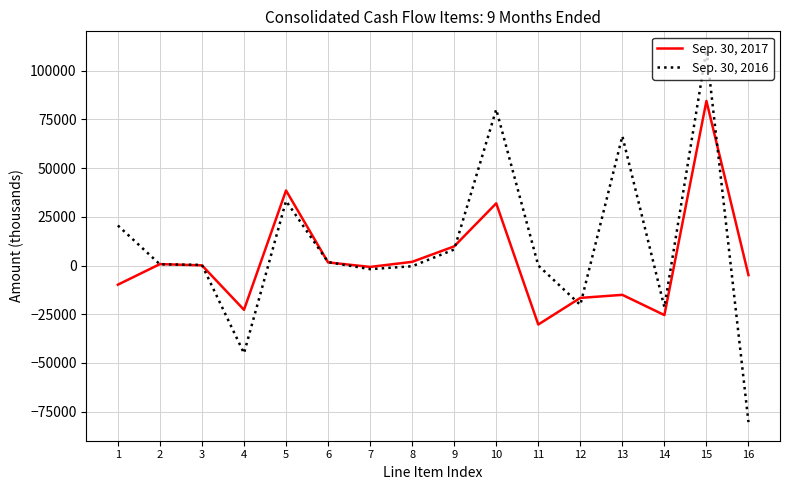

What is the difference between the second highest and minimum values in the Sep. 30, 2016 series?

160576